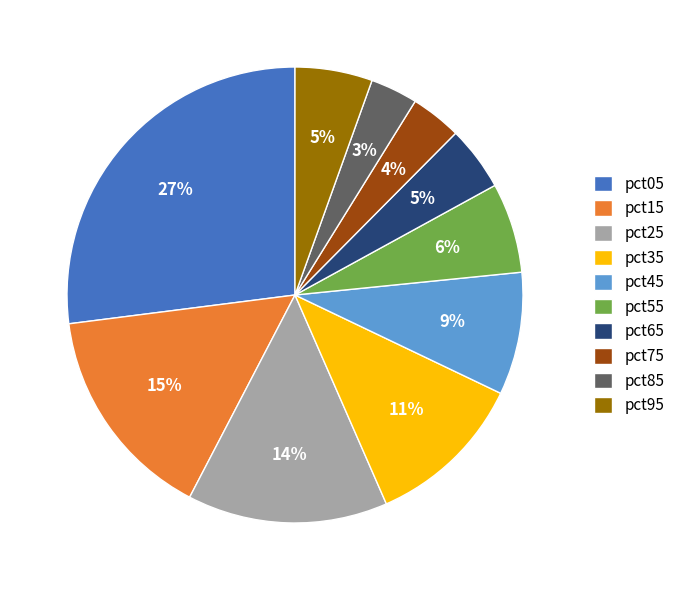

How many segments does this pie chart have?

10